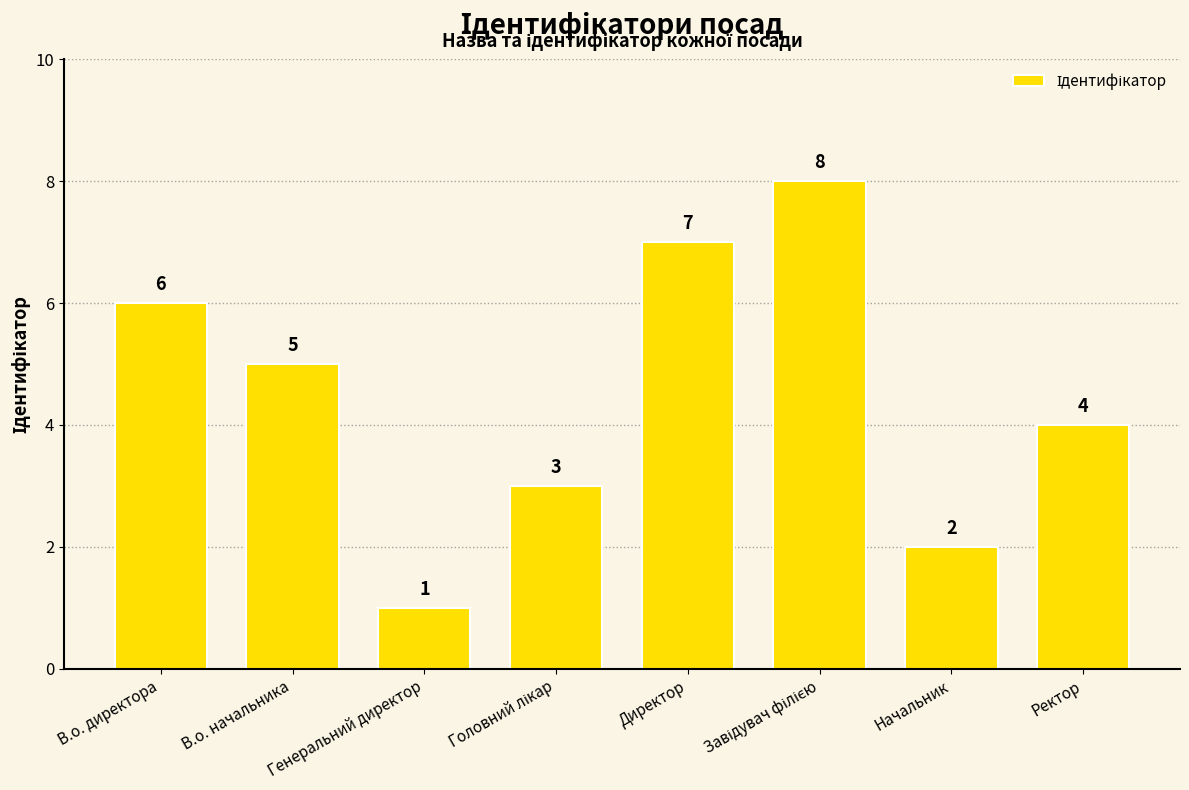

Which has a higher value, В.о. начальника or Начальник?

В.о. начальника